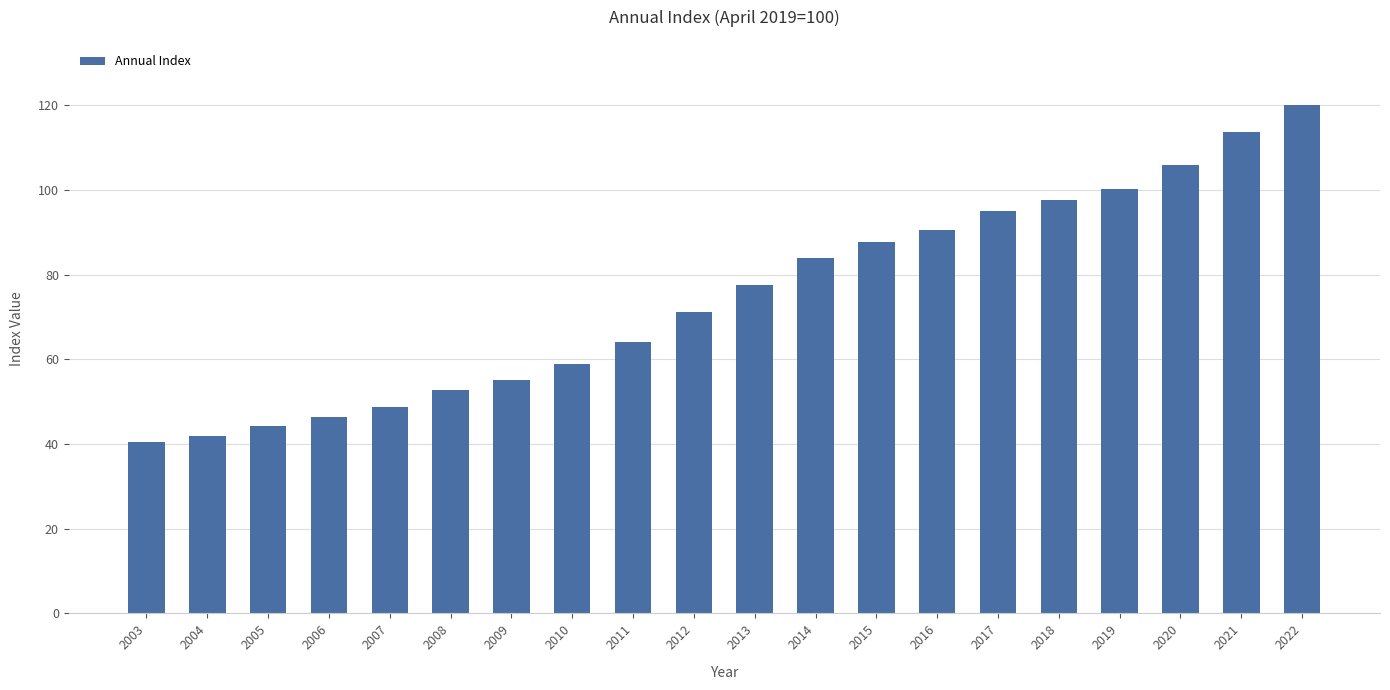

Does the chart contain any negative values?

No